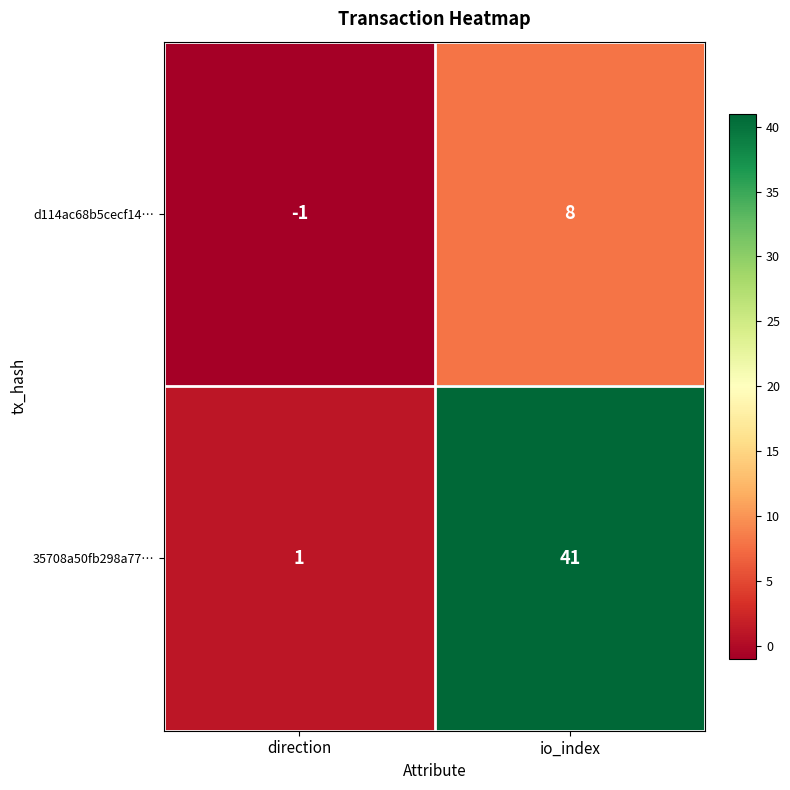

Which category has the highest value across all series?

io_index